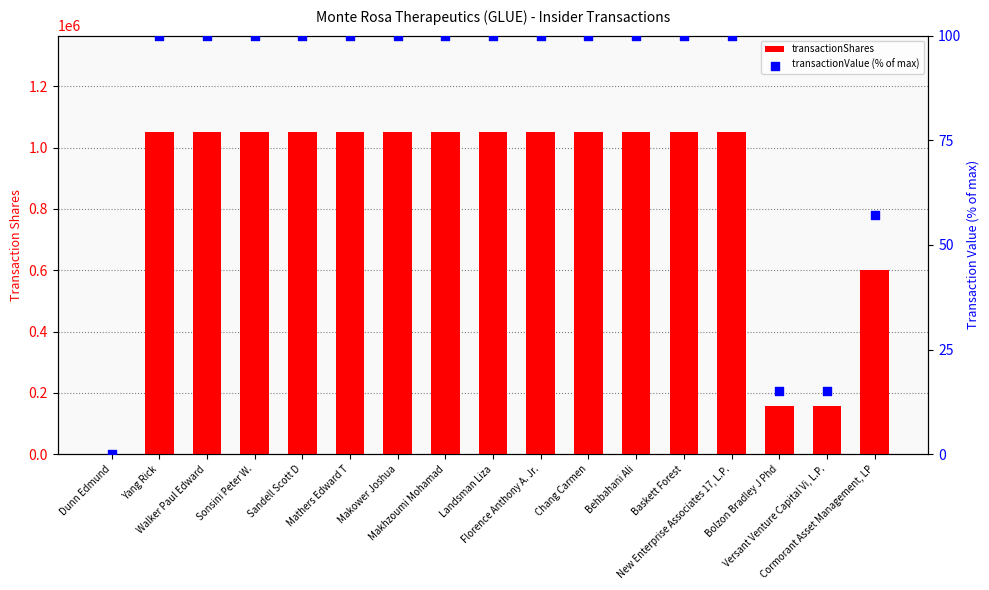

Which series reaches the minimum Y coordinate?

transactionValue (% of max)